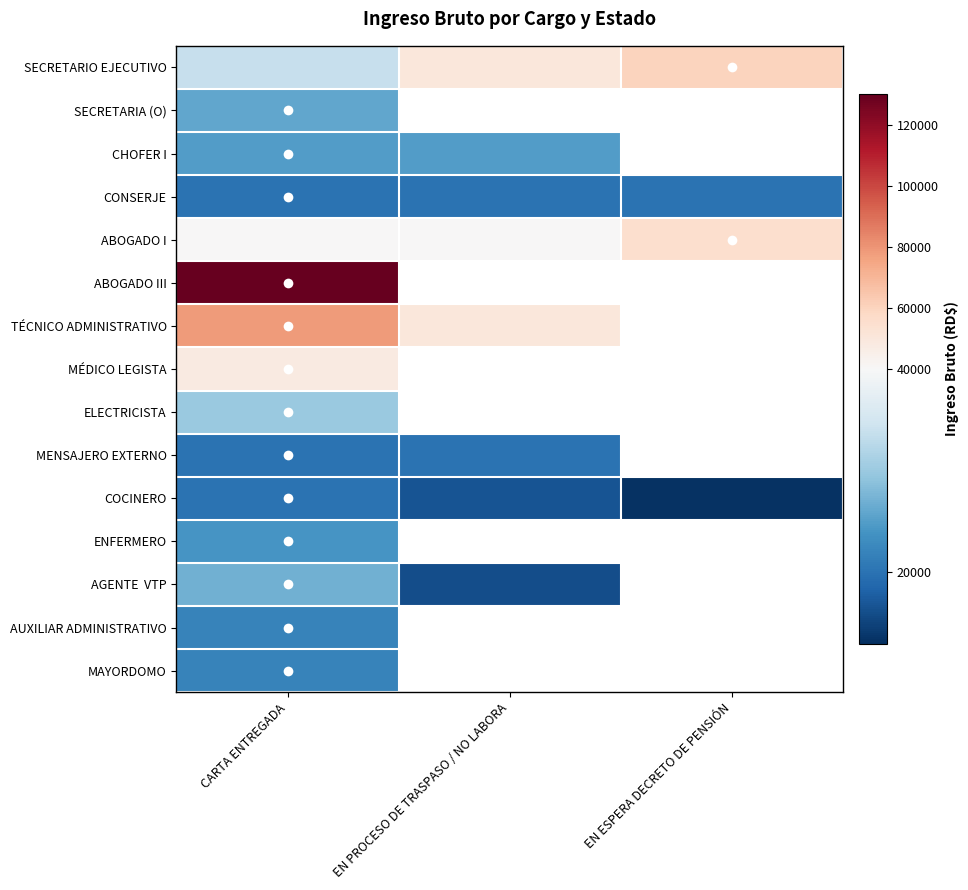

What is the maximum value for MENSAJERO EXTERNO?

20000.0